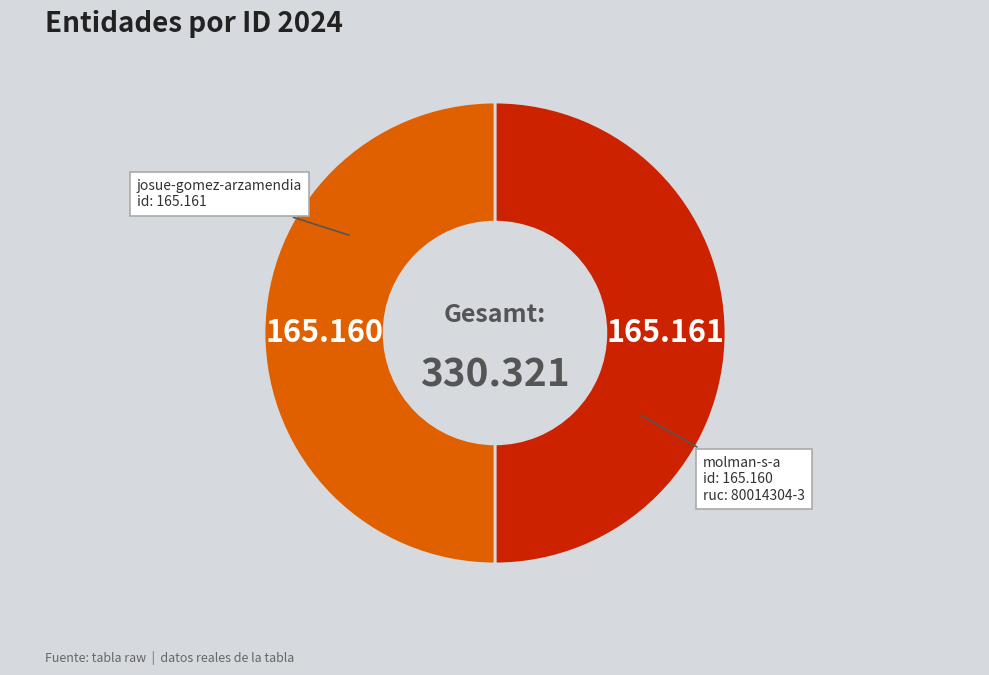

Combined, do josue-gomez-arzamendia and molman-s-a account for over 50%?

Yes